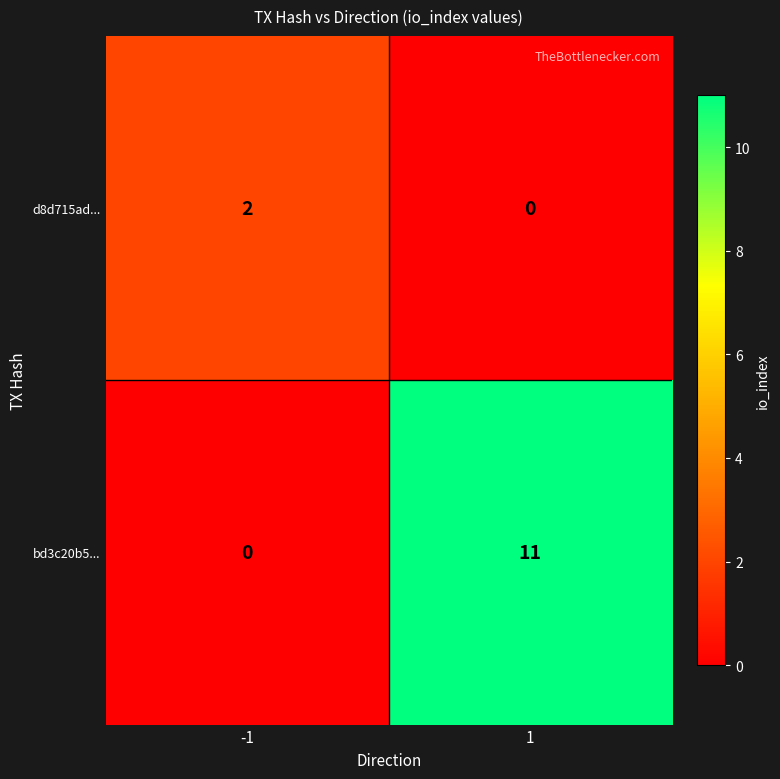

Which series has the largest total across all categories?

bd3c20b5...